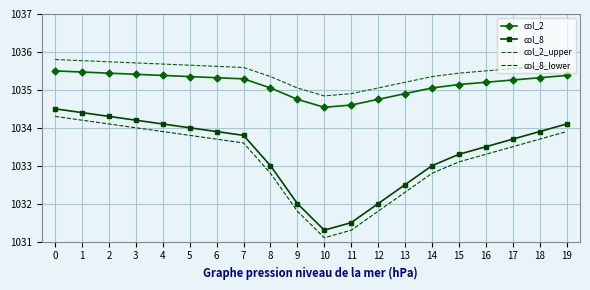

What is the value of the col_8 point at the 1st from the left?

1034.5